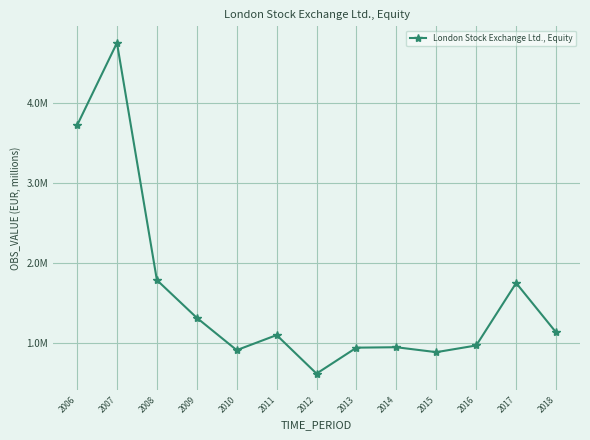

What is the maximum value shown in the chart?

4748577.3